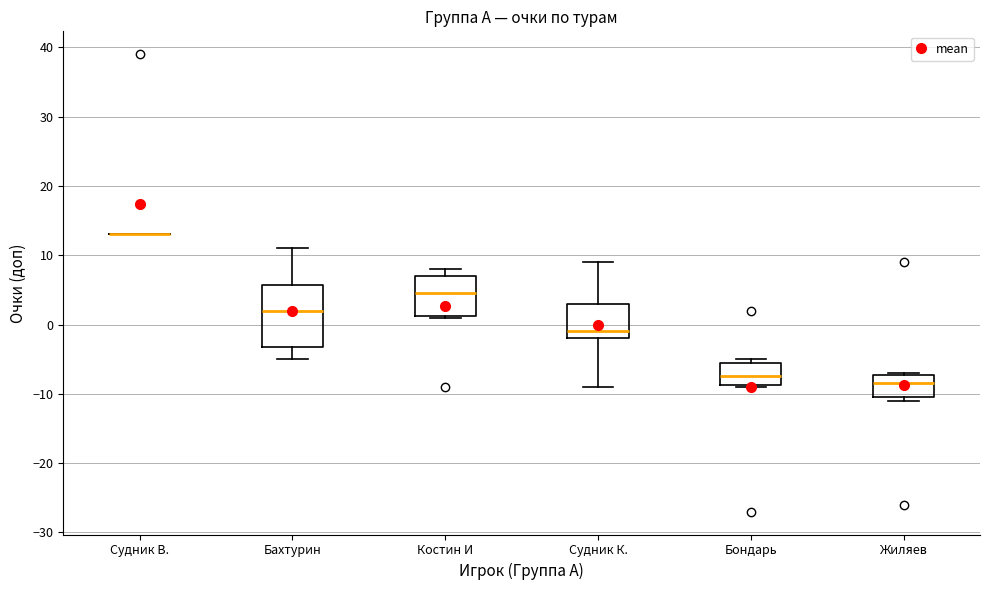

Reading left to right, transcribe this box plot: for each box, give where its median line is, the range the box spans, and where its two whiskers end, as read against the y-axis. The values are not printed on the chart, so give them approximately, as read against the axis.

Судник В.: box collapsed to a line at 13, whiskers 13 to 13
Бахтурин: median 2, box -3 to 6, whiskers -5 to 11
Костин И: median 5, box 1 to 7, whiskers 1 to 8
Судник К.: median -1, box -2 to 3, whiskers -9 to 9
Бондарь: median -7, box -9 to -5, whiskers -9 to -5 (just above the box's upper edge)
Жиляев: median -8, box -10 to -7, whiskers -11 to -7